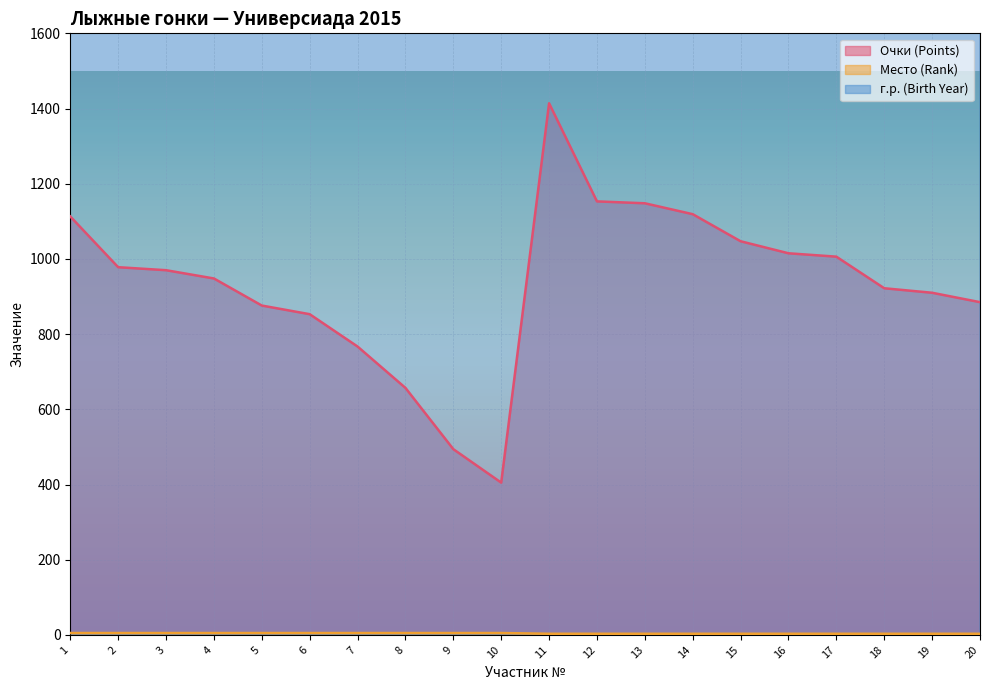

At which label does Место (Rank) reach its peak?

1